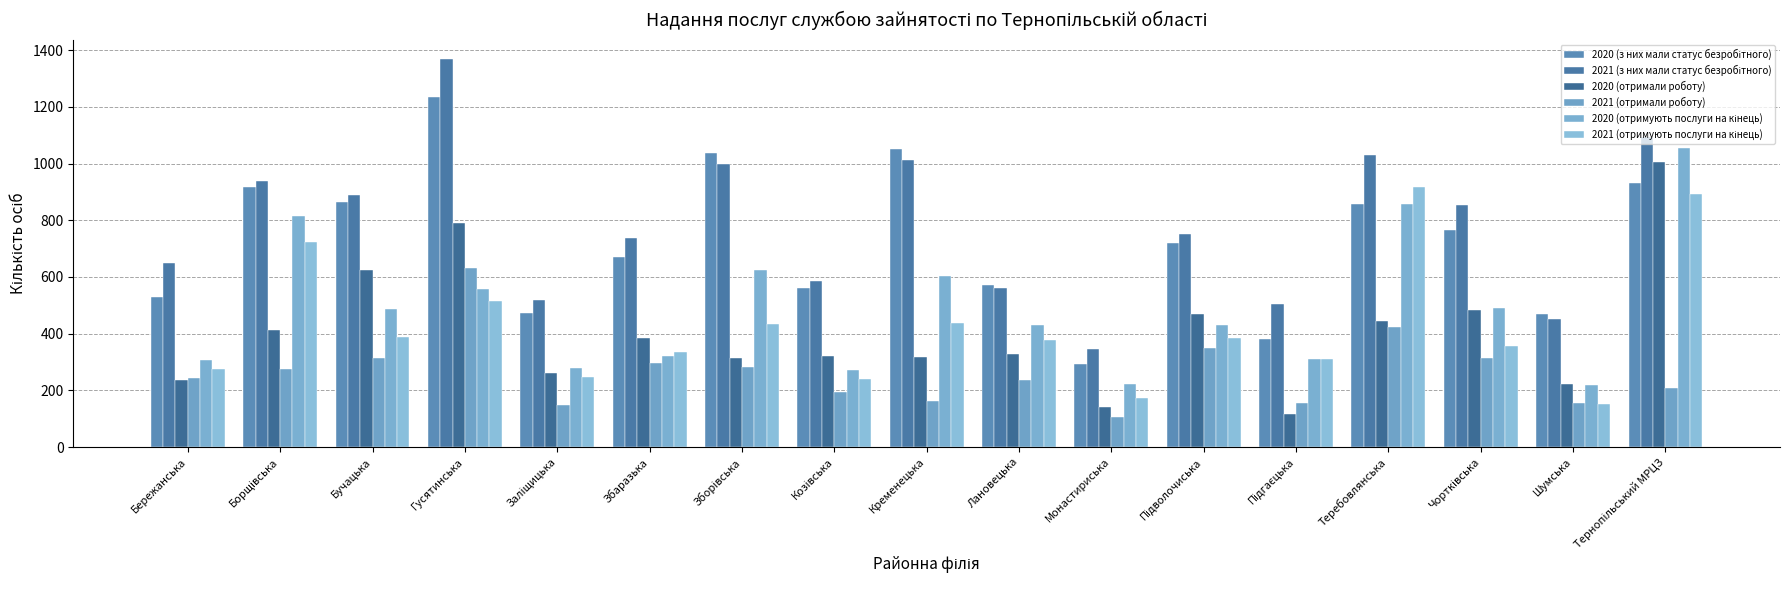

What is the spread (max minus min) of values at Бережанська?

414